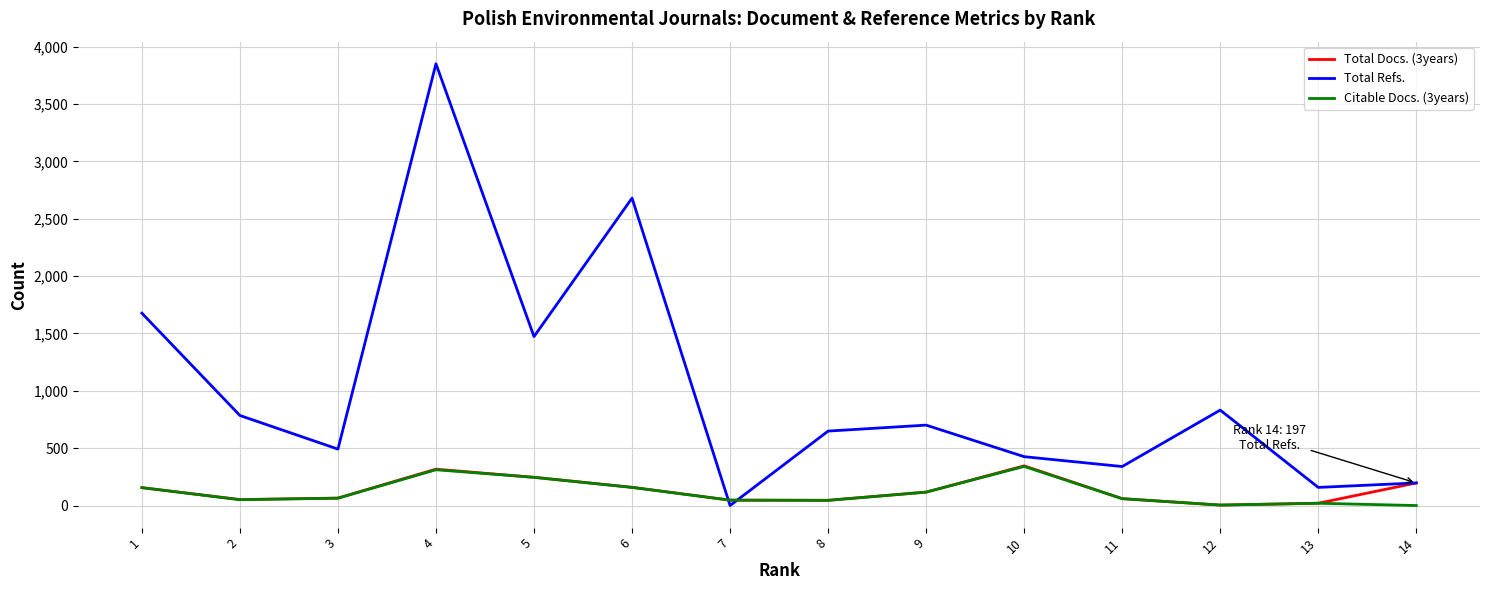

Is the value of Total Refs. at 9 greater than the value of Total Docs. (3years) at 9?

Yes